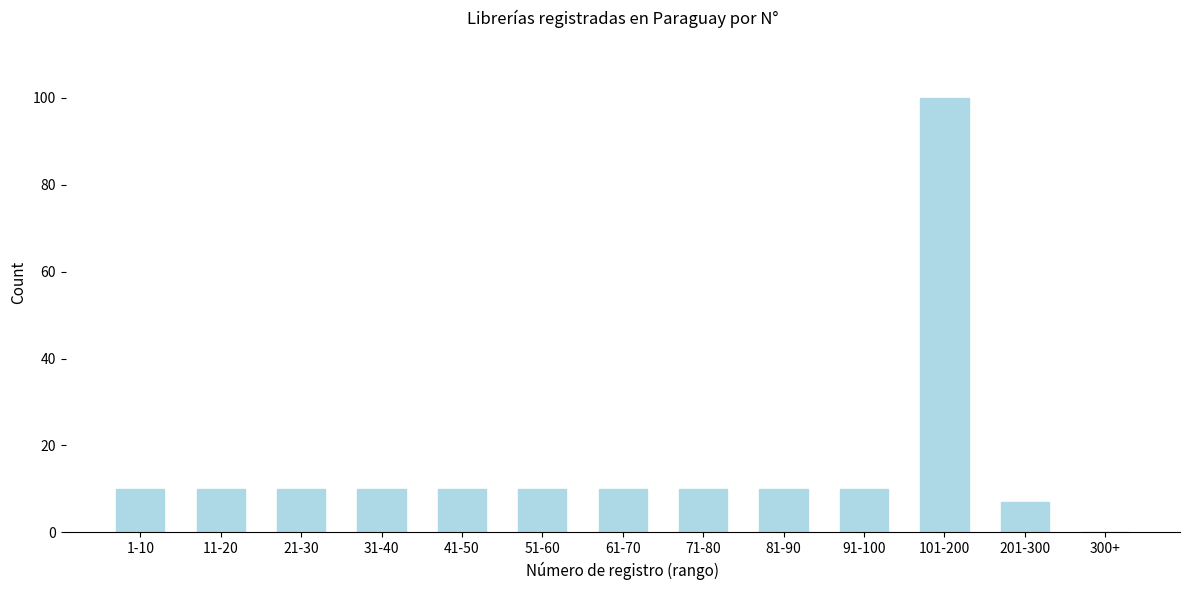

Reading right to left, extract all data points from this chart.

300+=0	201-300=7	101-200=100	91-100=10	81-90=10	71-80=10	61-70=10	51-60=10	41-50=10	31-40=10	21-30=10	11-20=10	1-10=10